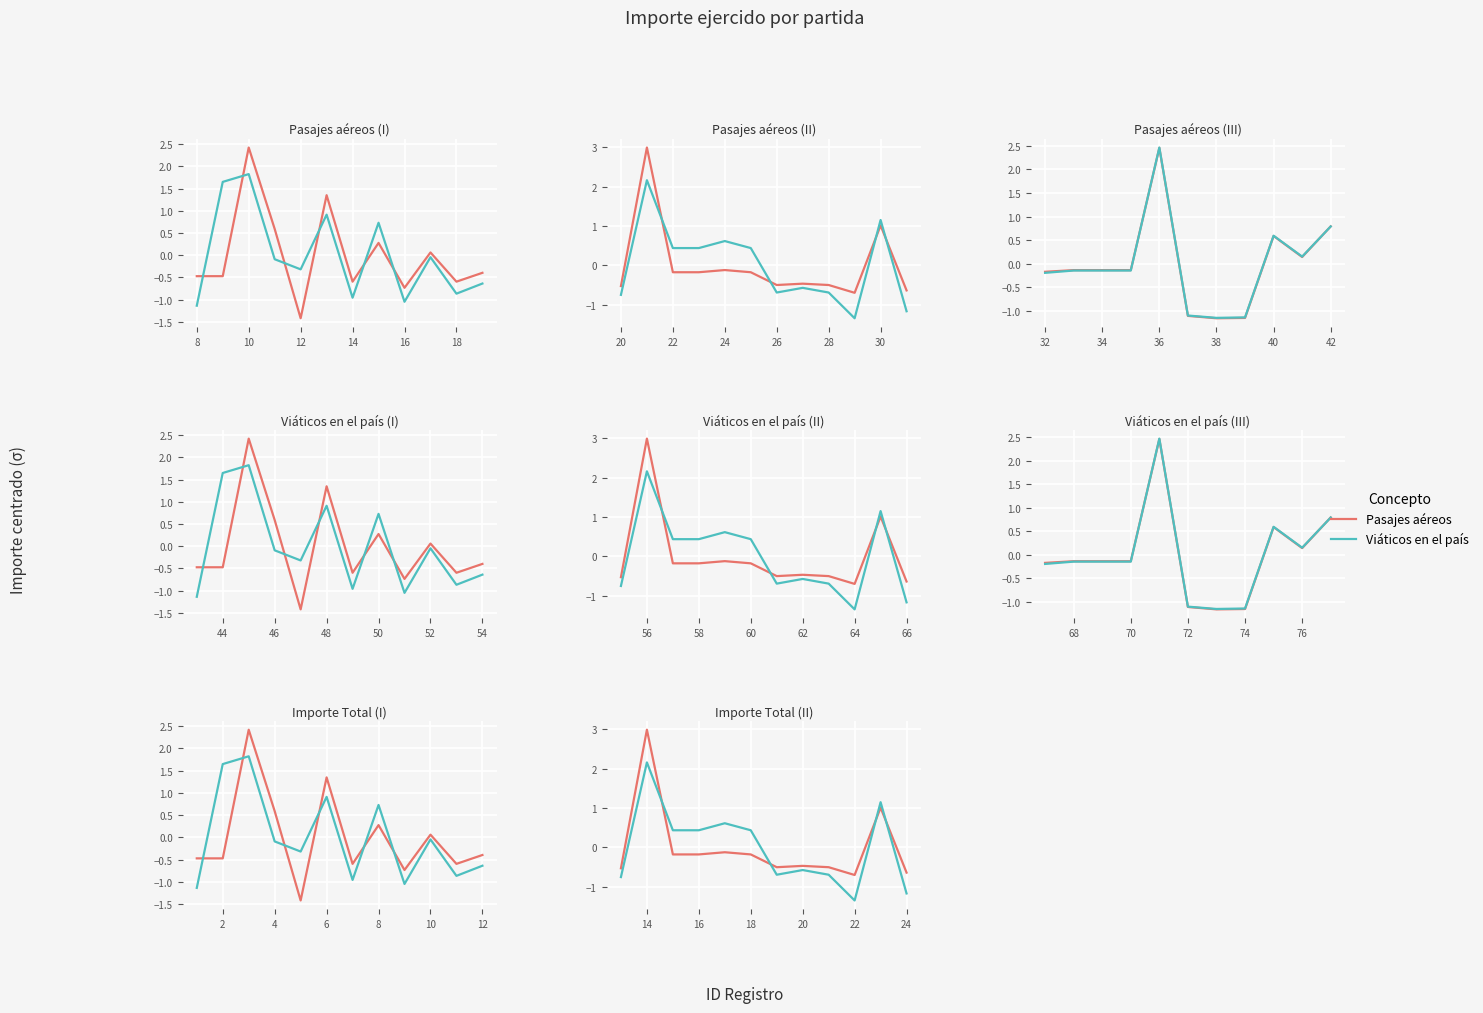

Rank the series by their maximum value, from lowest to highest.

Viáticos en el país, Pasajes aéreos